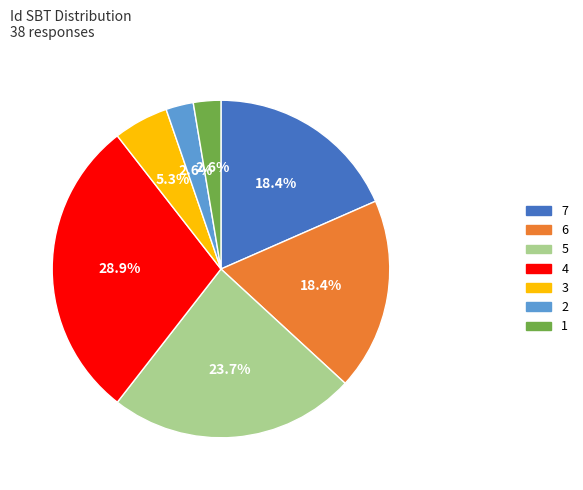

Does any single category account for the majority?

No